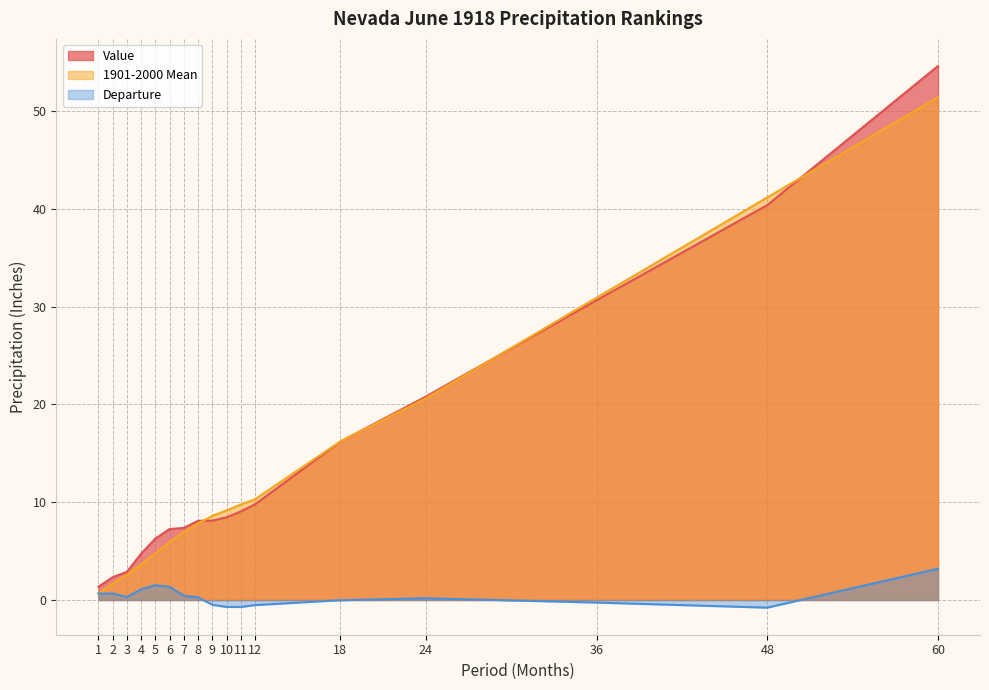

What is the difference between the highest and lowest values at 11?

10.5